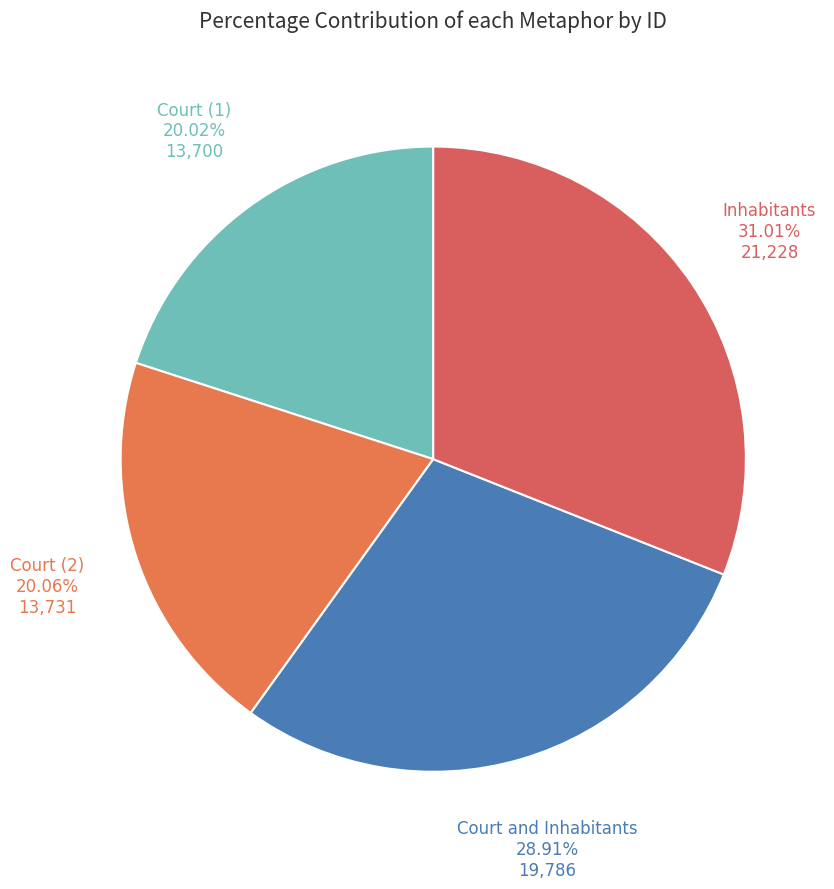

How many slices are in this pie chart?

4